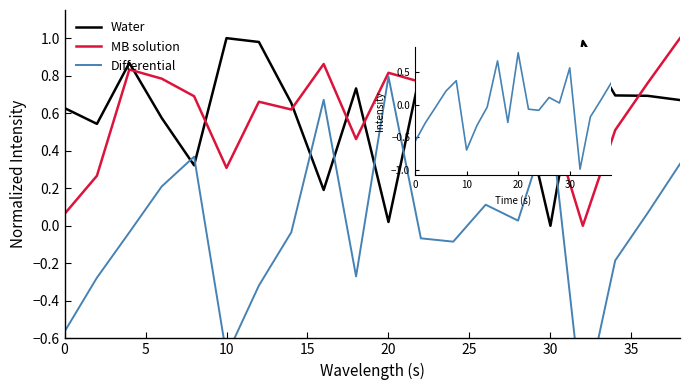

What is the smallest value displayed?

-1.0